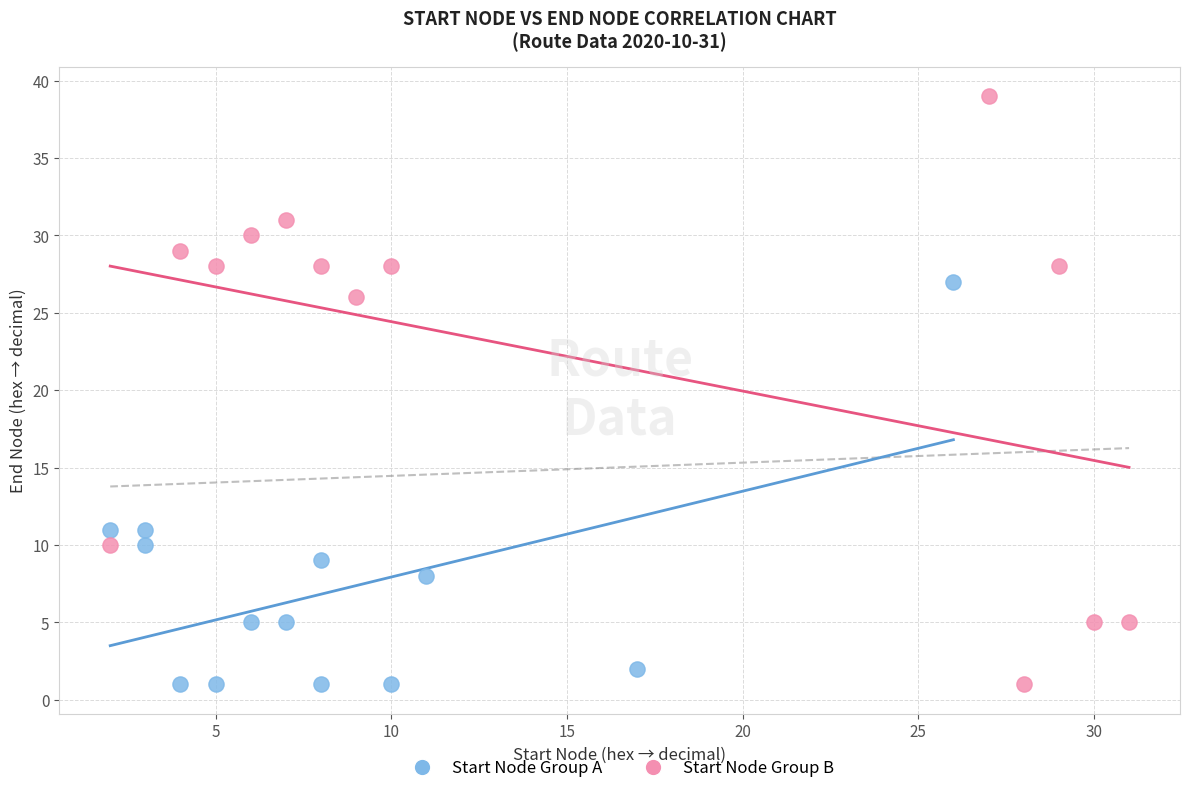

Which series contains the highest Y value?

Start Node Group B